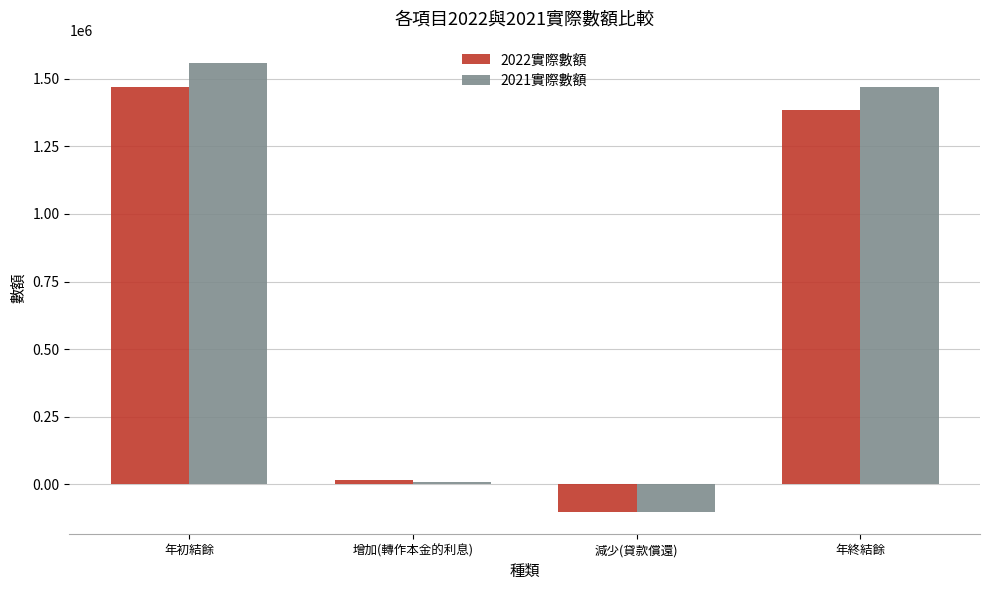

Which category has the highest value in the 2022實際數額 series?

年初結餘